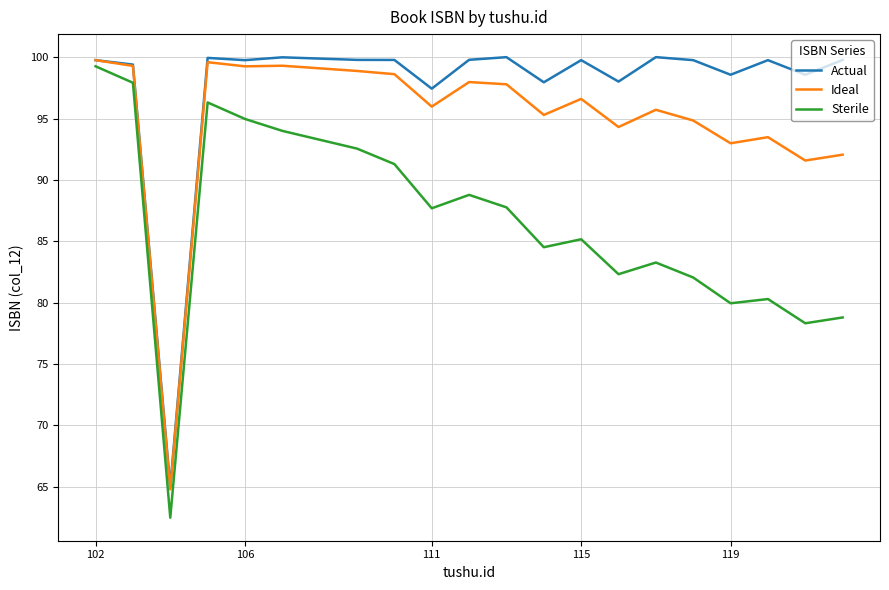

Which series has the widest spread of values?

Sterile